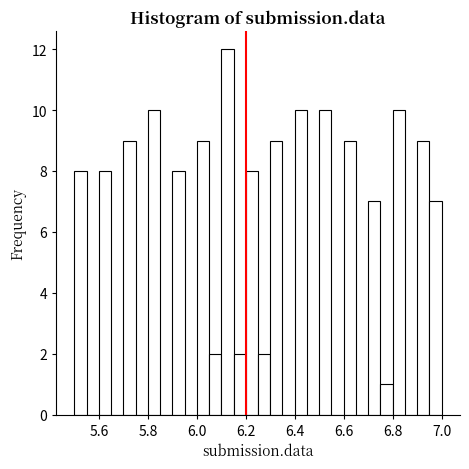

Around what value on the x-axis is the tallest bar? Give the approximate position of its centre, as read against the axis.

6.12